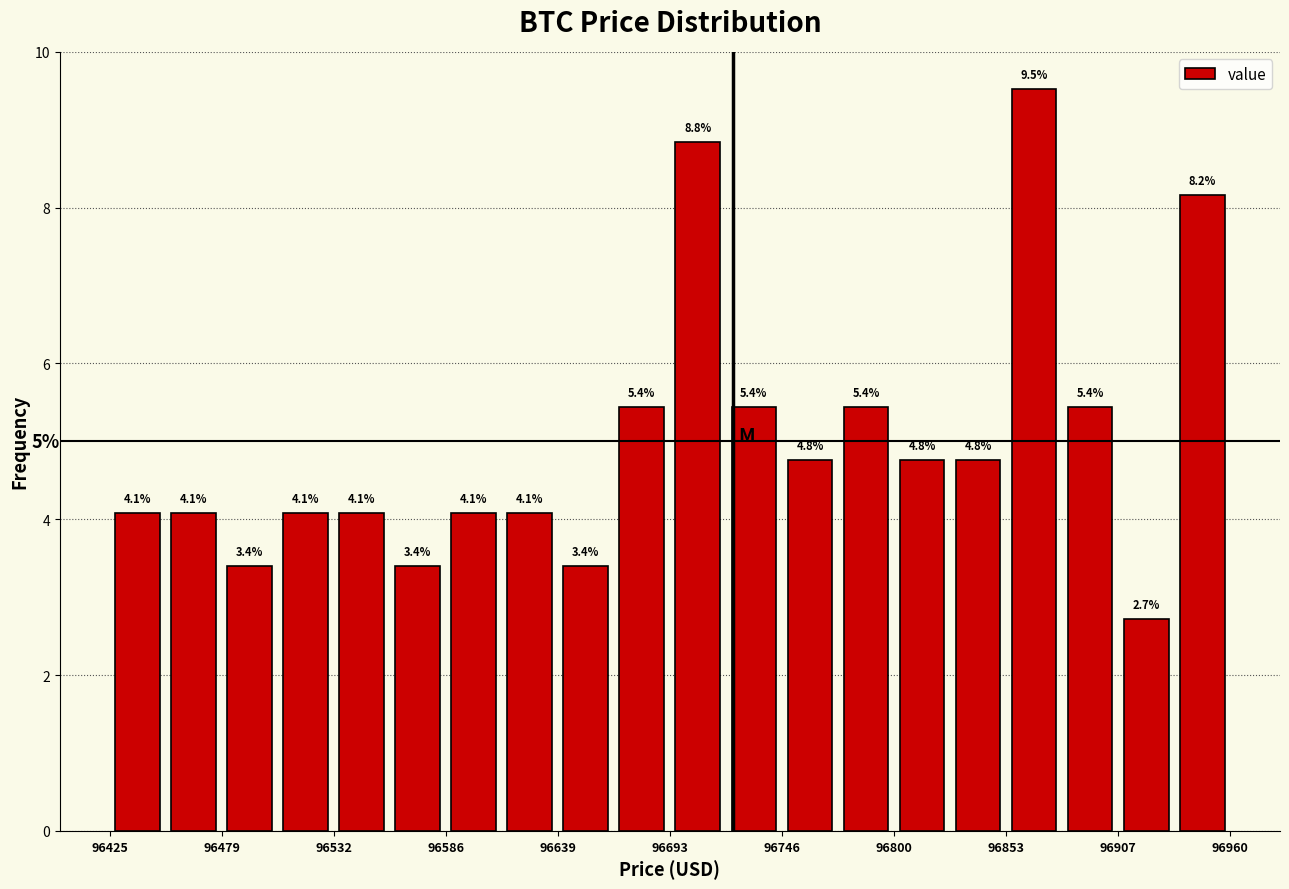

Around what value on the x-axis is the tallest bar? Give the approximate position of its centre, as read against the axis.

96870